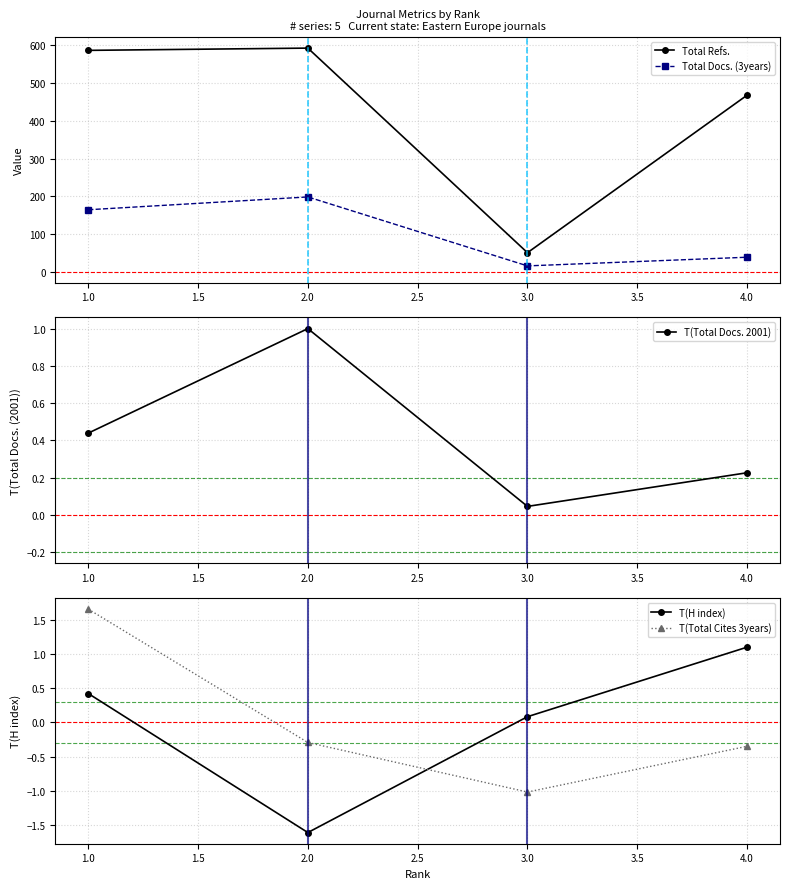

List the labels in order of Total Docs. (3years) value, largest first.

2.0, 1.0, 4.0, 3.0